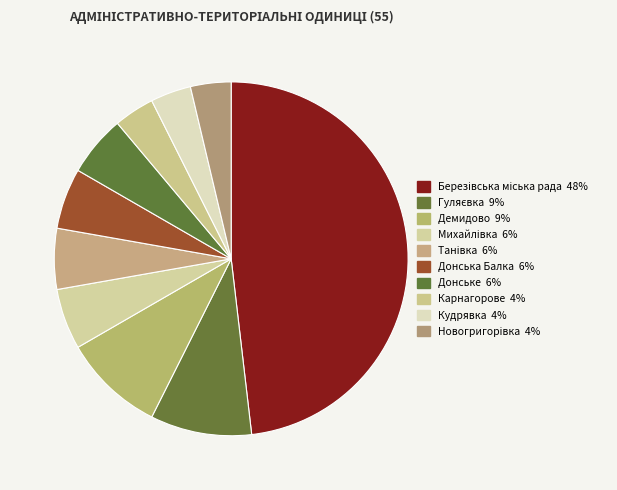

Count the number of slices in the pie.

10